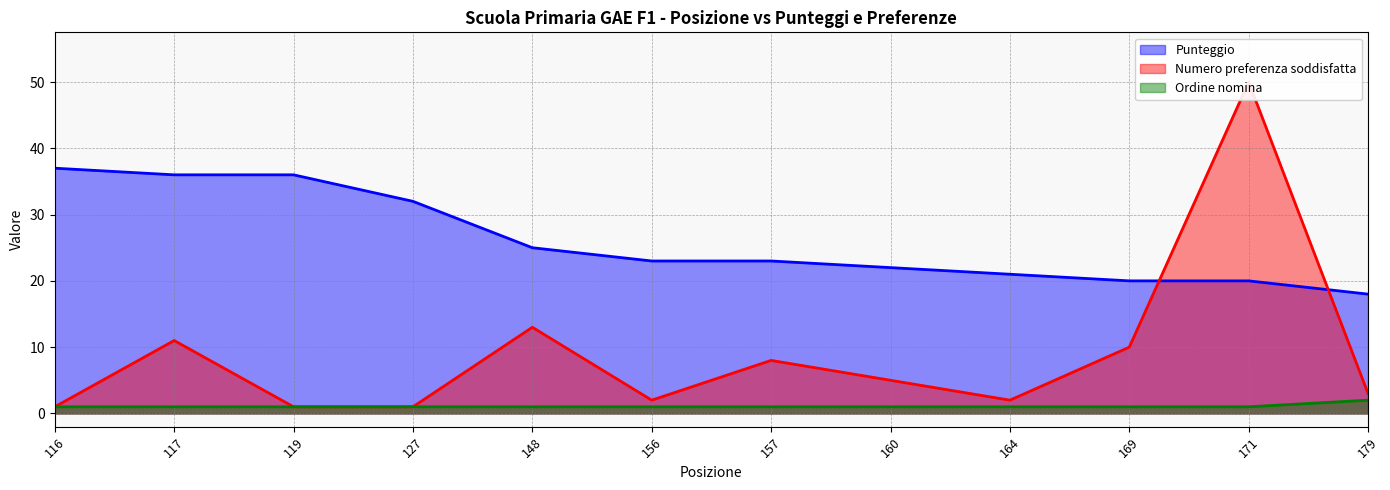

Which series ends up on top after the final intersection of Numero preferenza soddisfatta and Punteggio?

Punteggio